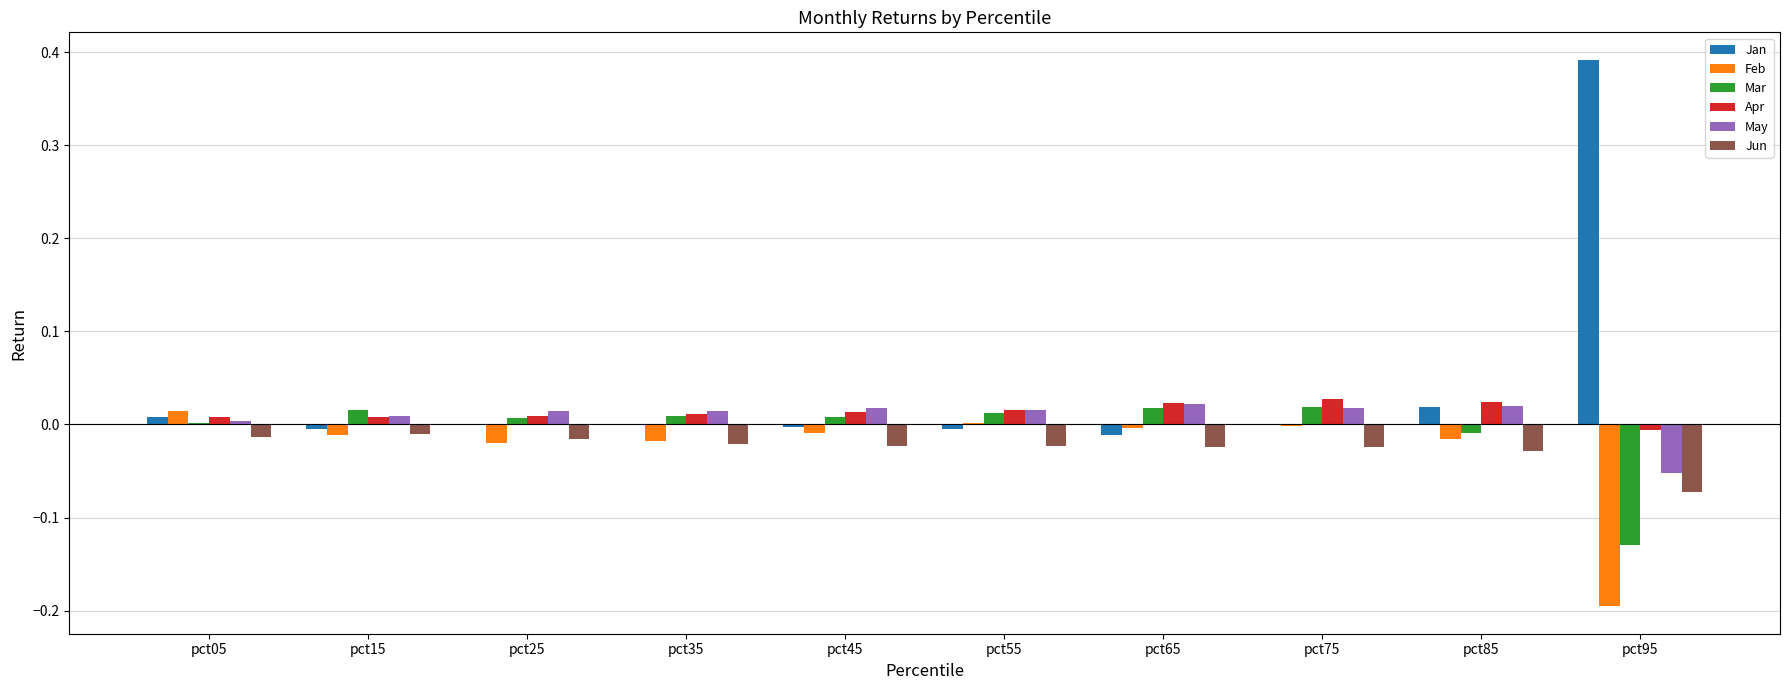

True or false: Jan has a value of 0.0 at pct05.

True